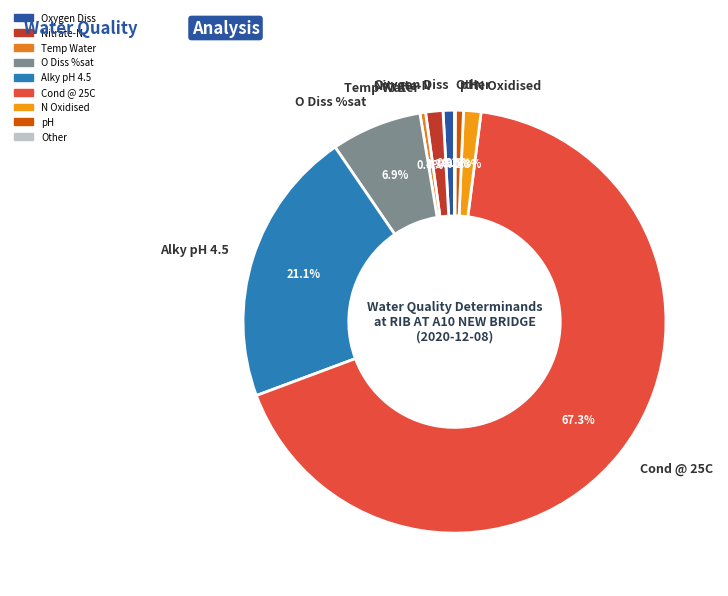

What portion of the pie excludes N Oxidised?

98.7%